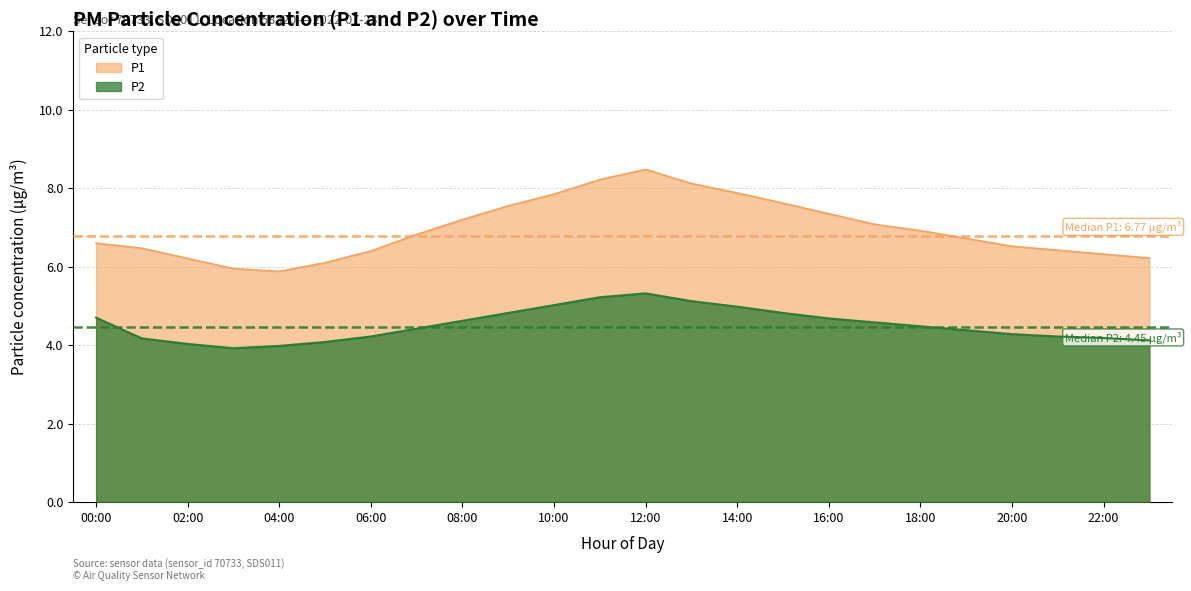

Which series changed the most between 09:00 and 11:00?

P1